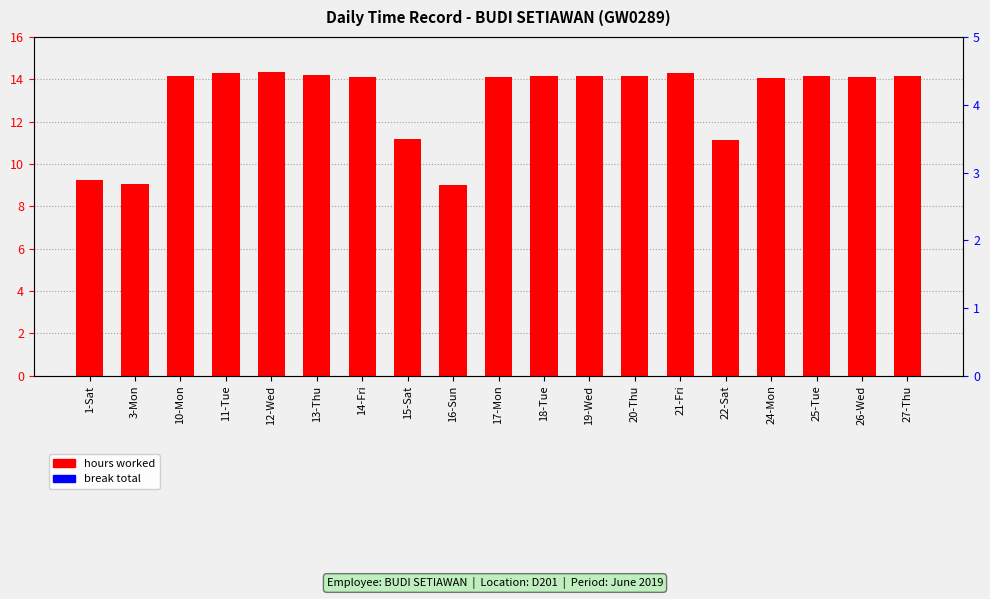

What is the label of the 17th bar from the right?

10-Mon